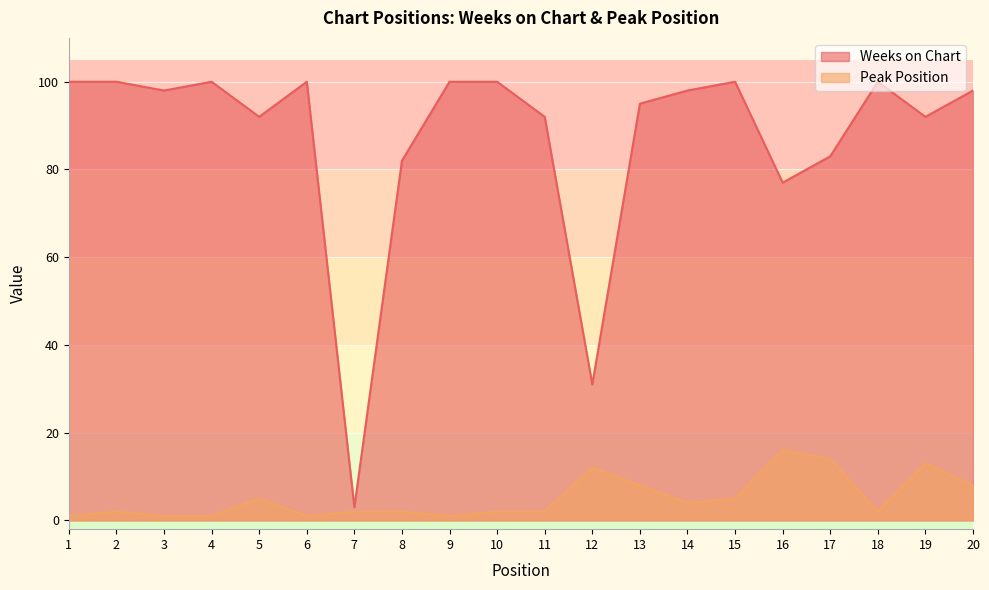

At which category does the chart reach its peak across all series?

1